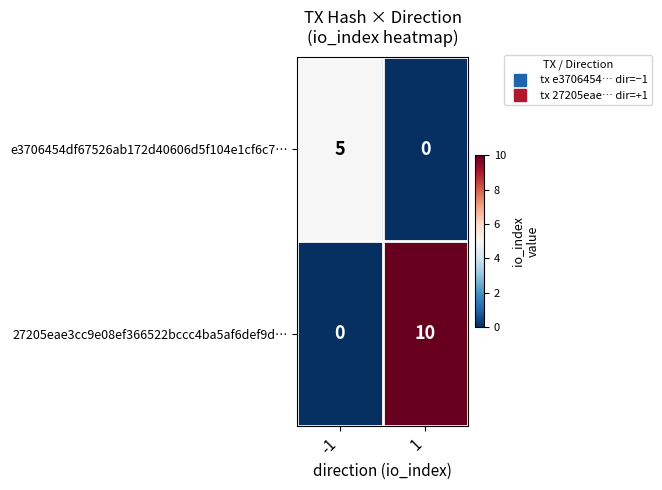

What is the sum of all e3706454df67526ab172d40606d5f104e1cf6c7… values?

5